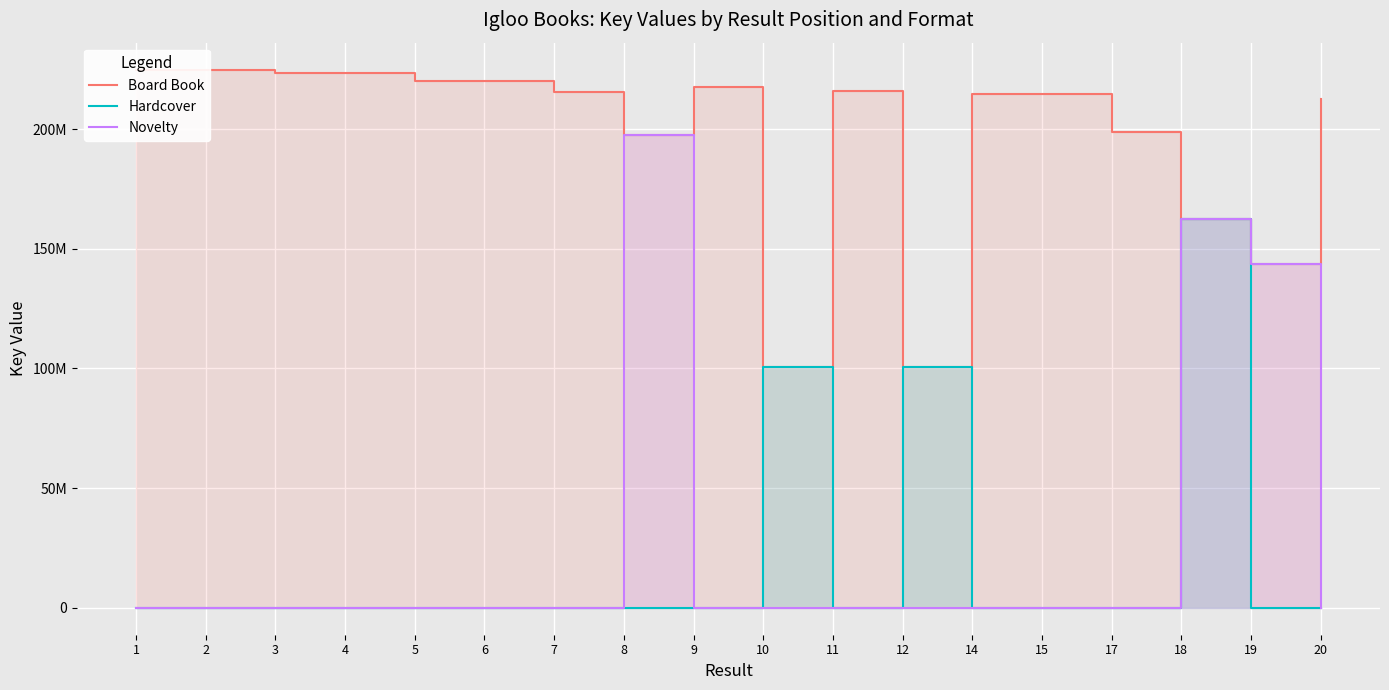

What is the value of the Board Book point at the 11th from the left?

215770807